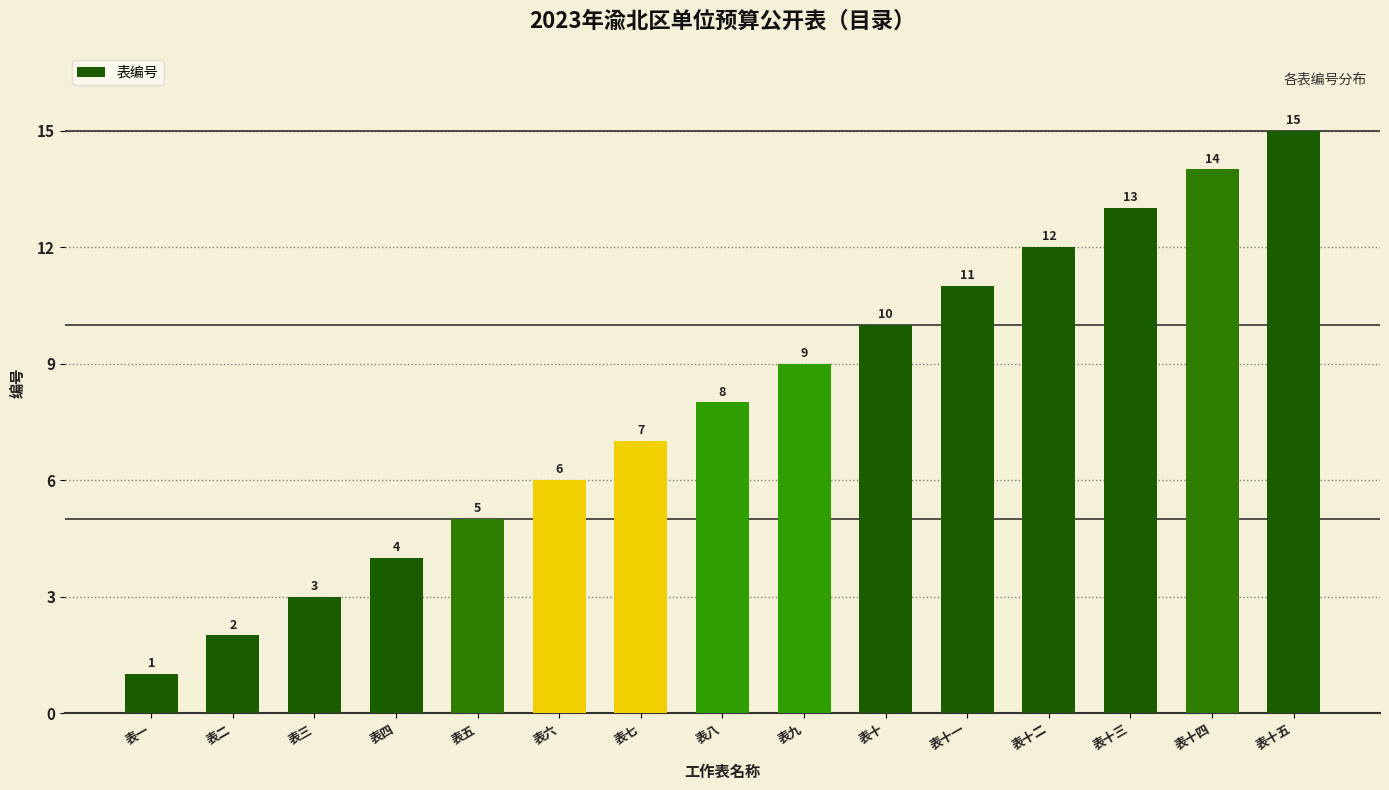

List the labels in order of value, smallest first.

表一, 表二, 表三, 表四, 表五, 表六, 表七, 表八, 表九, 表十, 表十一, 表十二, 表十三, 表十四, 表十五